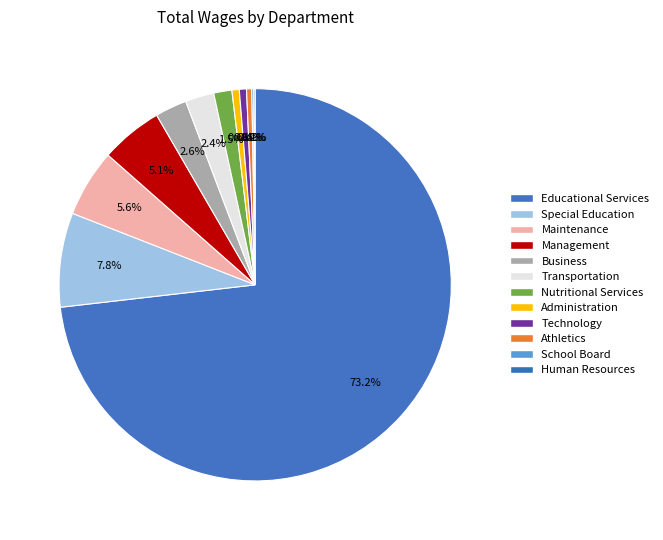

What is the largest slice in the pie chart?

Educational Services